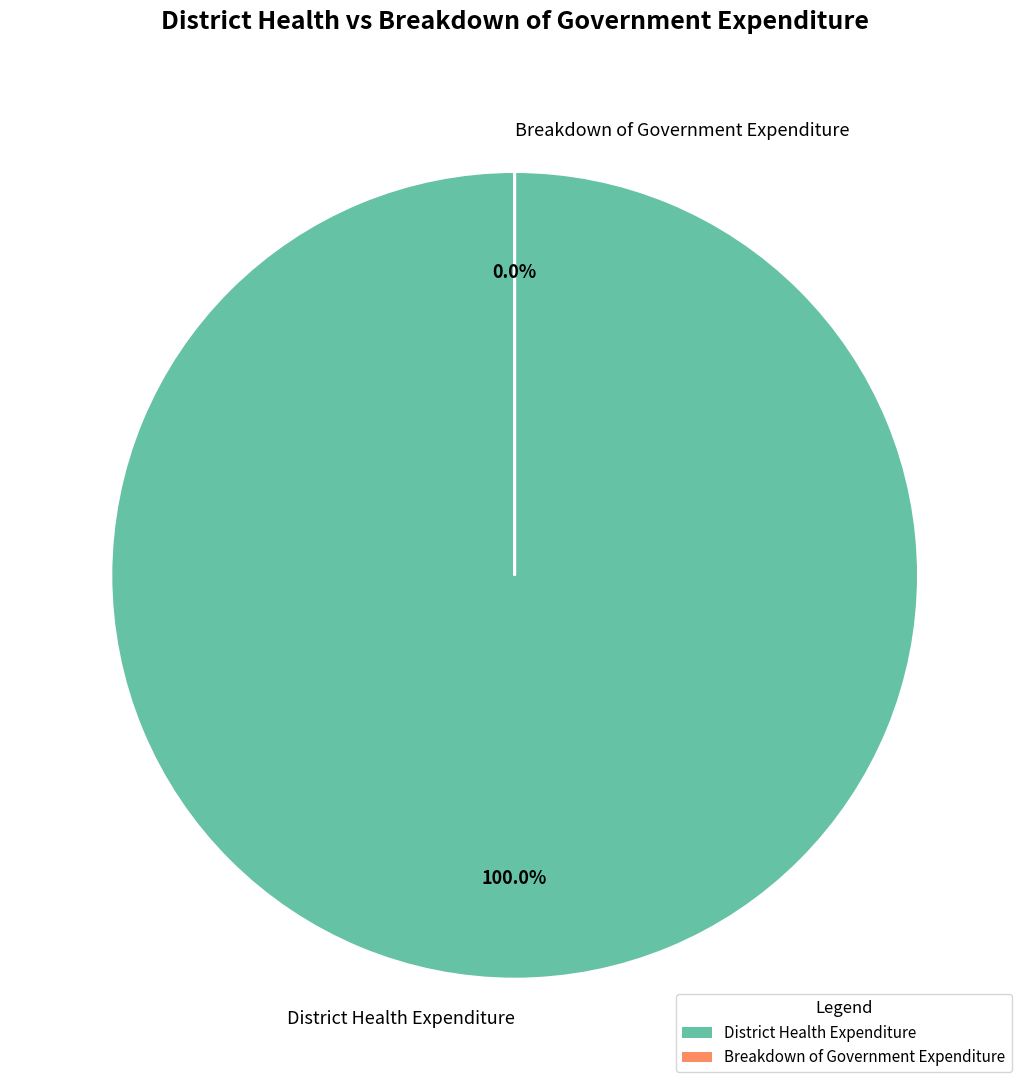

What is the change in value from District Health Expenditure to Breakdown of Government Expenditure?

-674762503